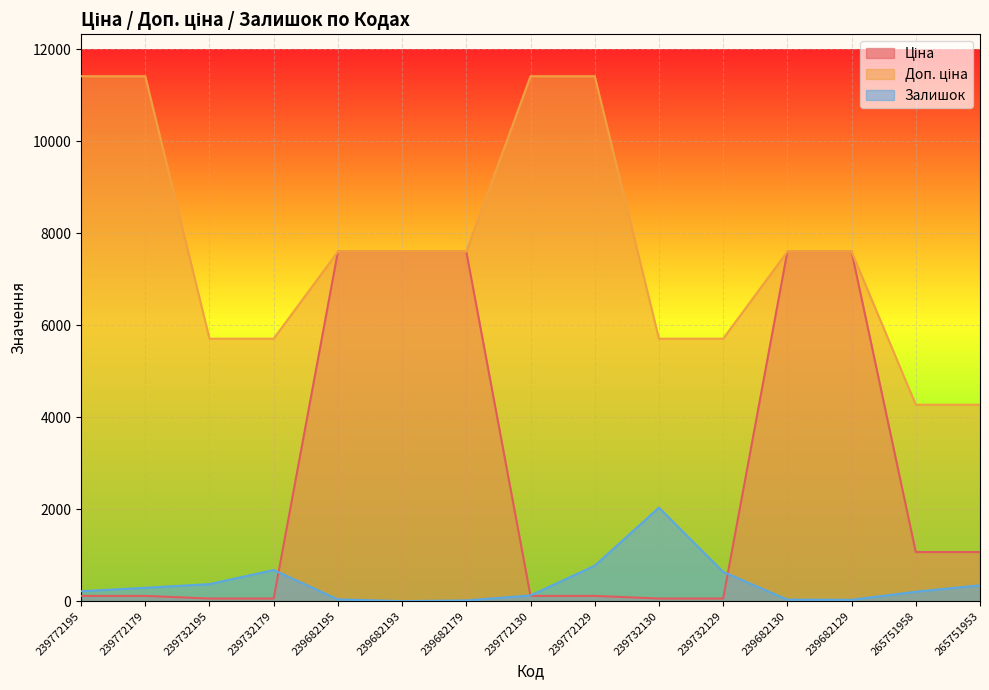

How many Доп. ціна values are between 5705 and 11410?

13